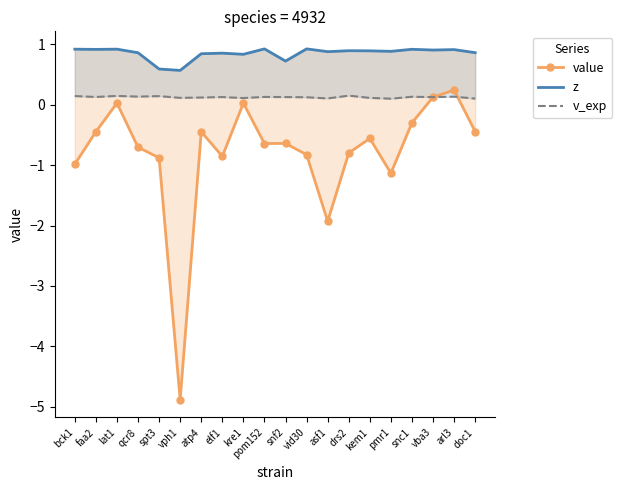

At which category is the sum across all series the highest?

arl3